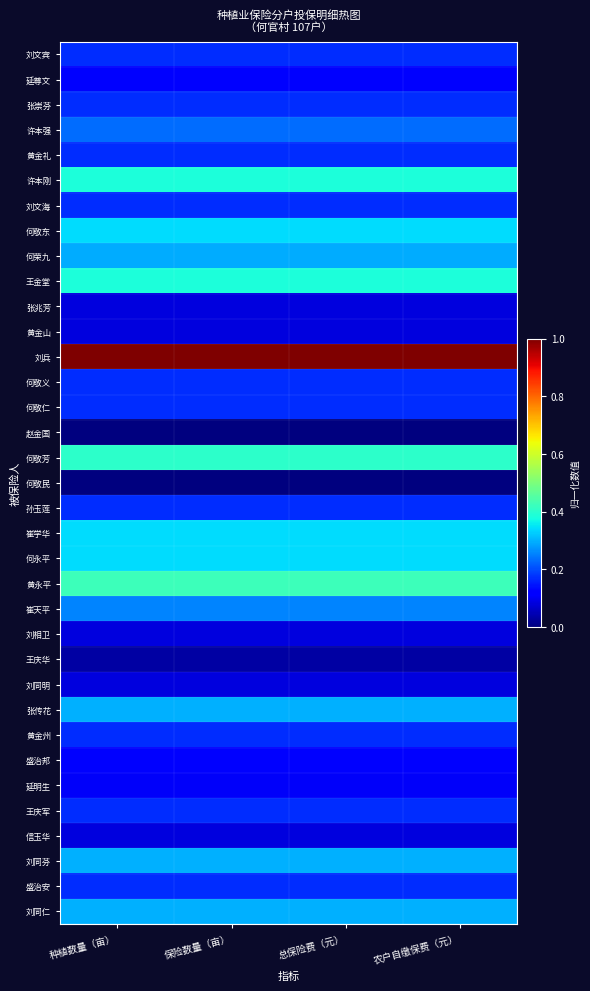

Between 总保险费（元） and 保险数量（亩）, which is larger?

总保险费（元）